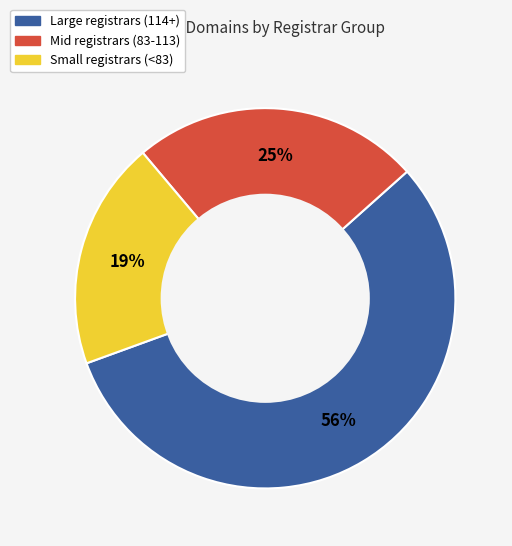

To the nearest percent, what is the difference between the largest and smallest slice percentages?

37%